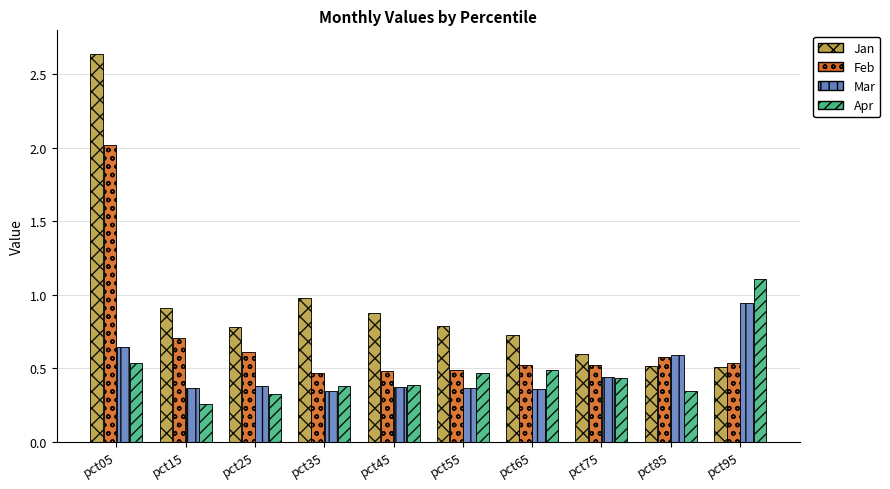

True or false: Apr has a value of 0.8 at pct75.

False